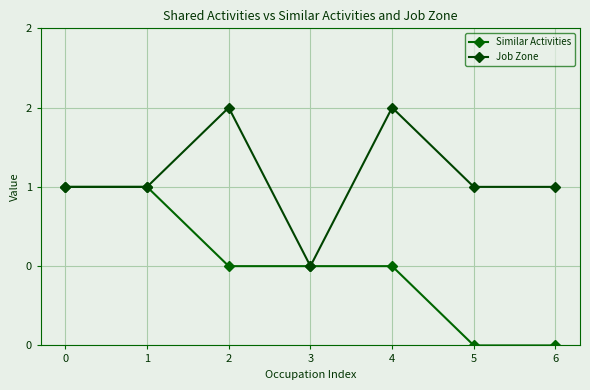

Is this an area chart (filled region under the line)?

No